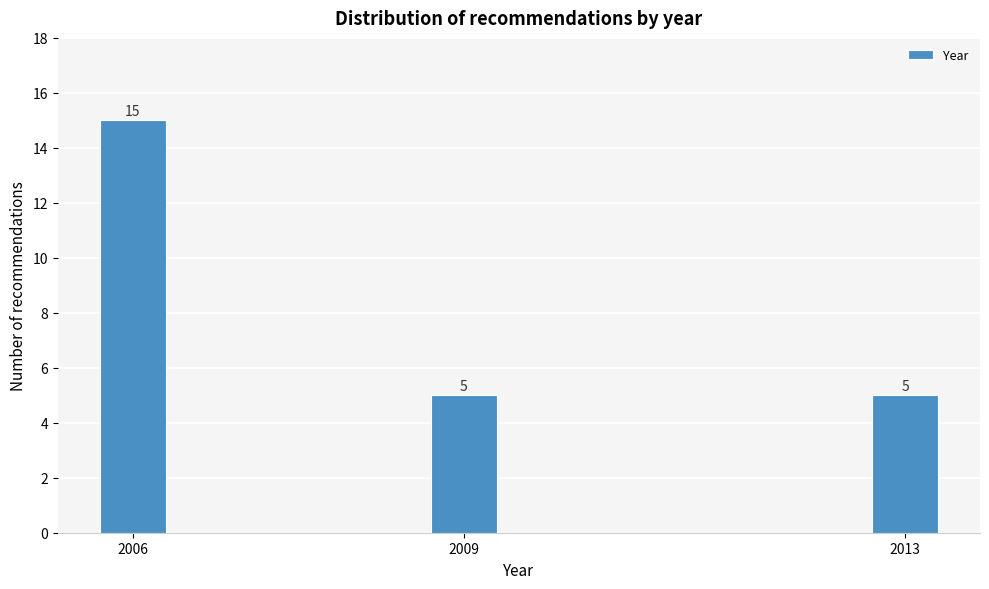

Reading right to left, transcribe all the data shown in this chart.

2013=5	2009=5	2006=15